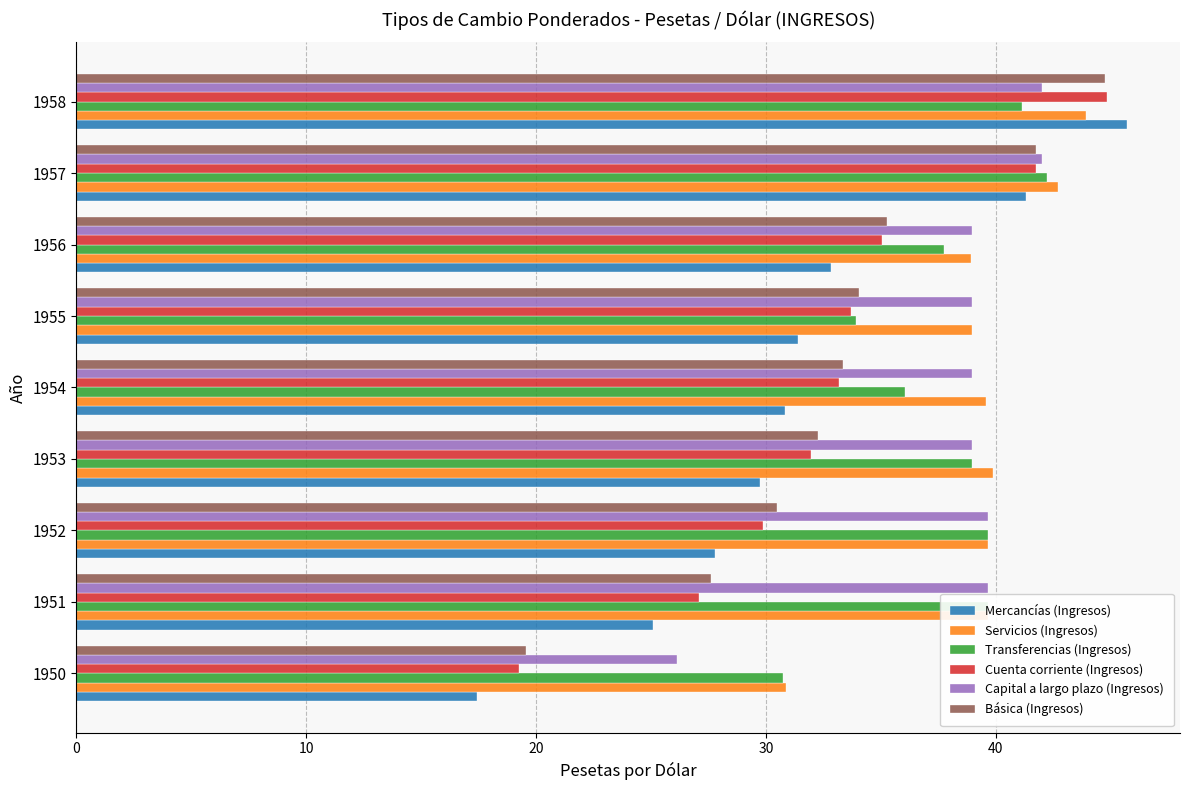

What is the average value of the Mercancías (Ingresos) series?

31.4